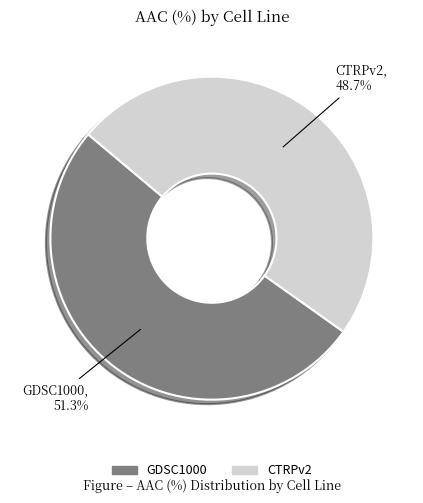

How many slices are in this pie chart?

2